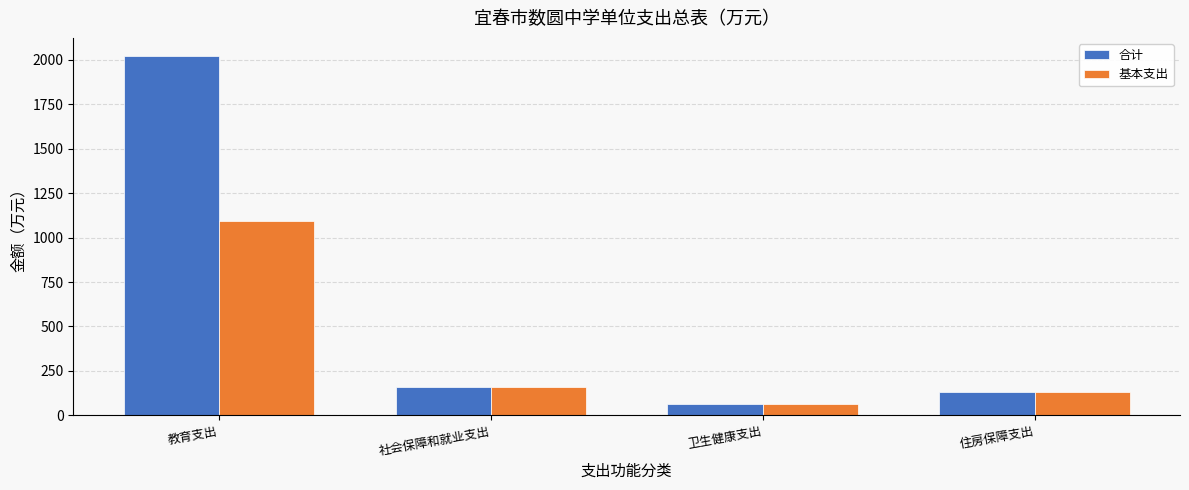

Reading left to right, extract all data points from this chart.

合计: 2022.0	161.6	64.5	129.3
基本支出: 1094.3	161.6	64.5	129.3